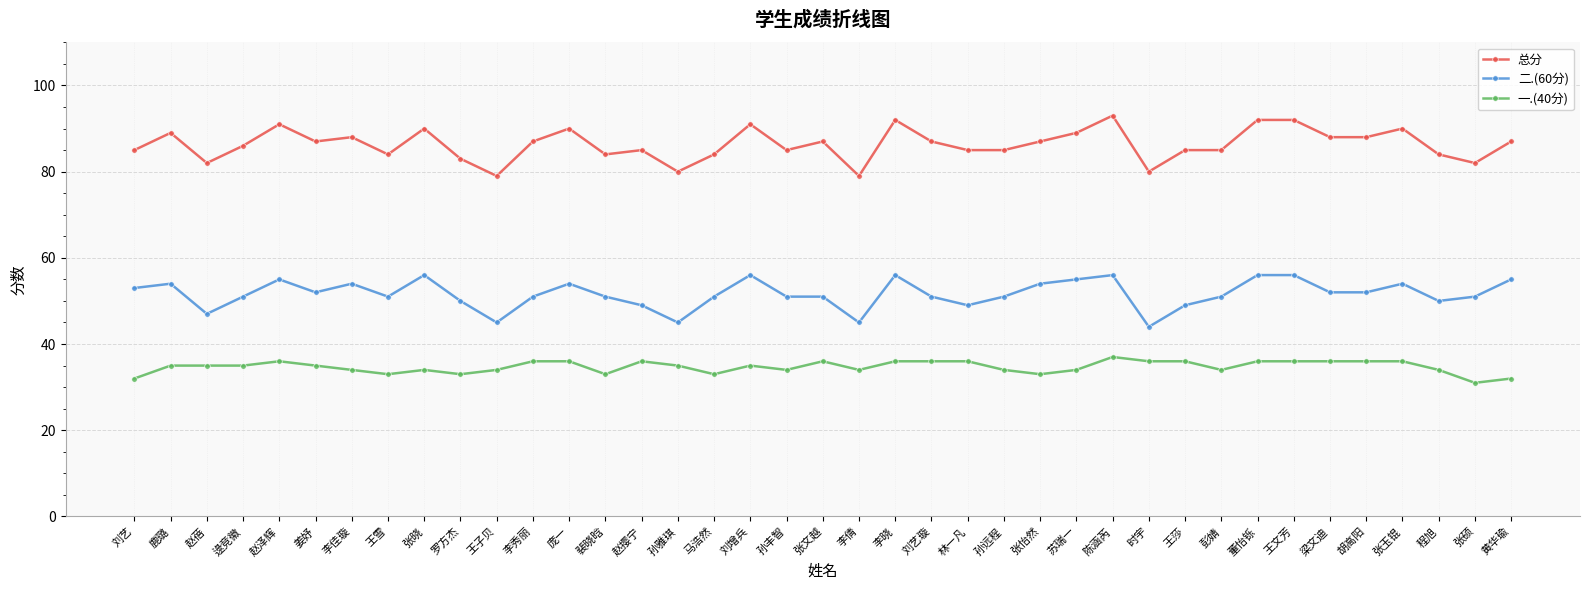

What is the total value across all series at 王文芳?

184